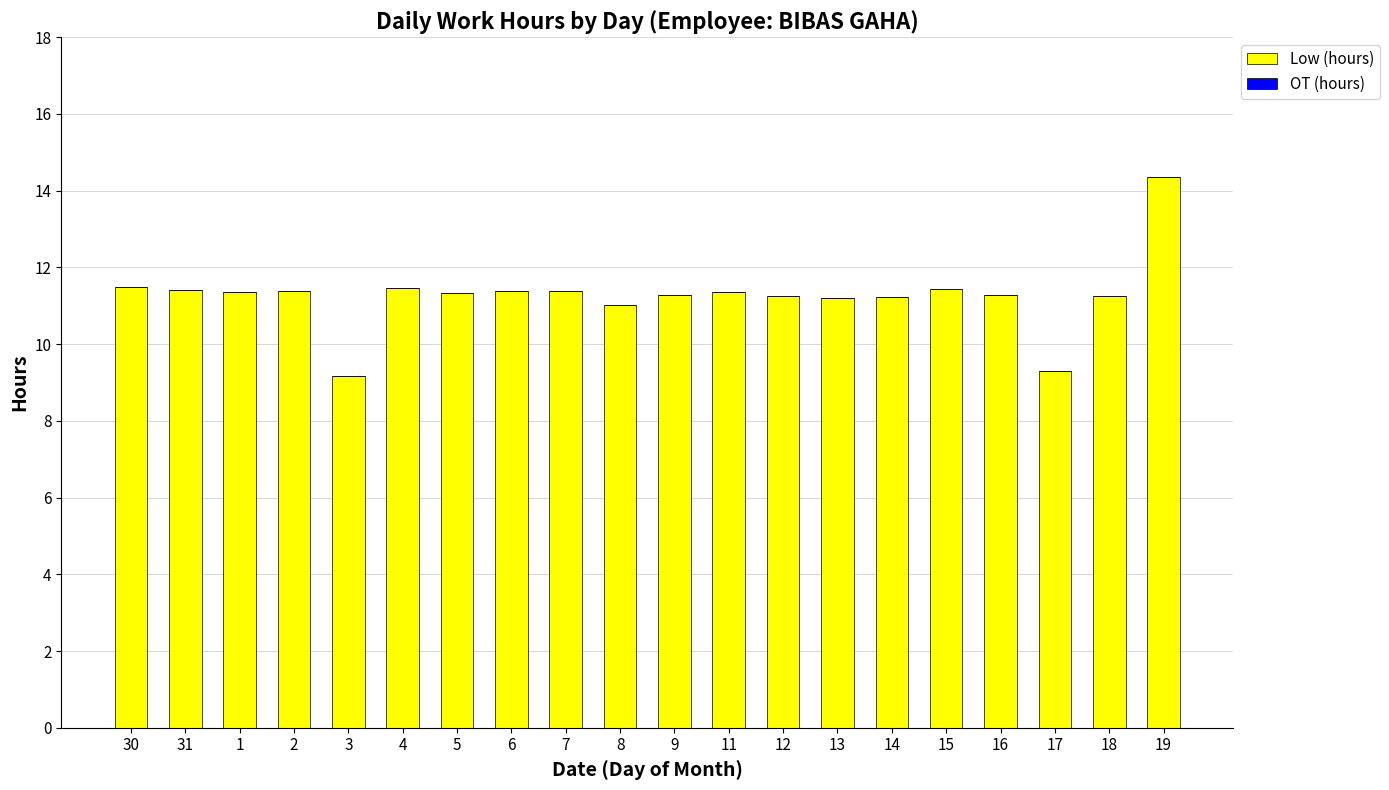

The value at 6 is 11.4. True or false?

True